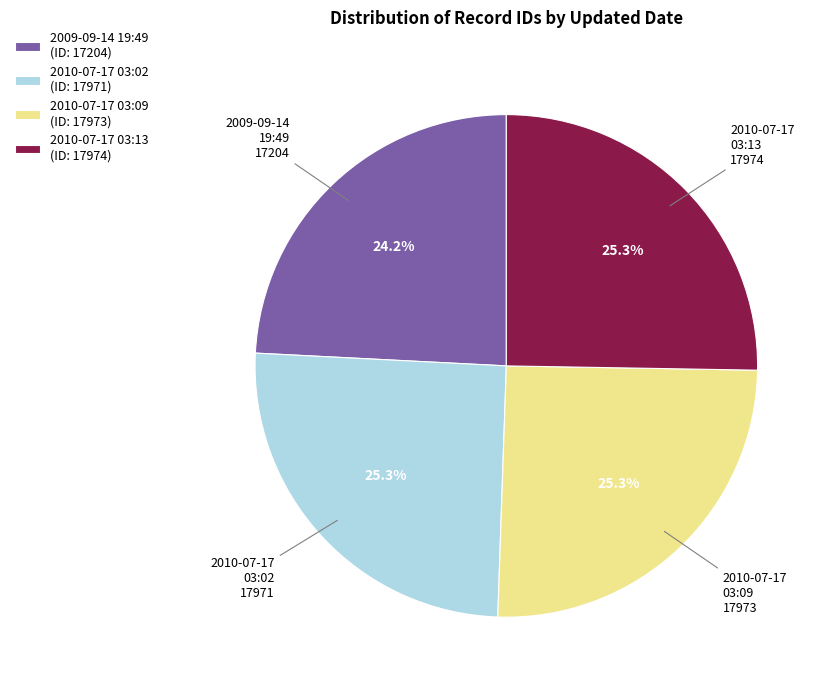

Is there any slice that represents more than half of the pie?

No